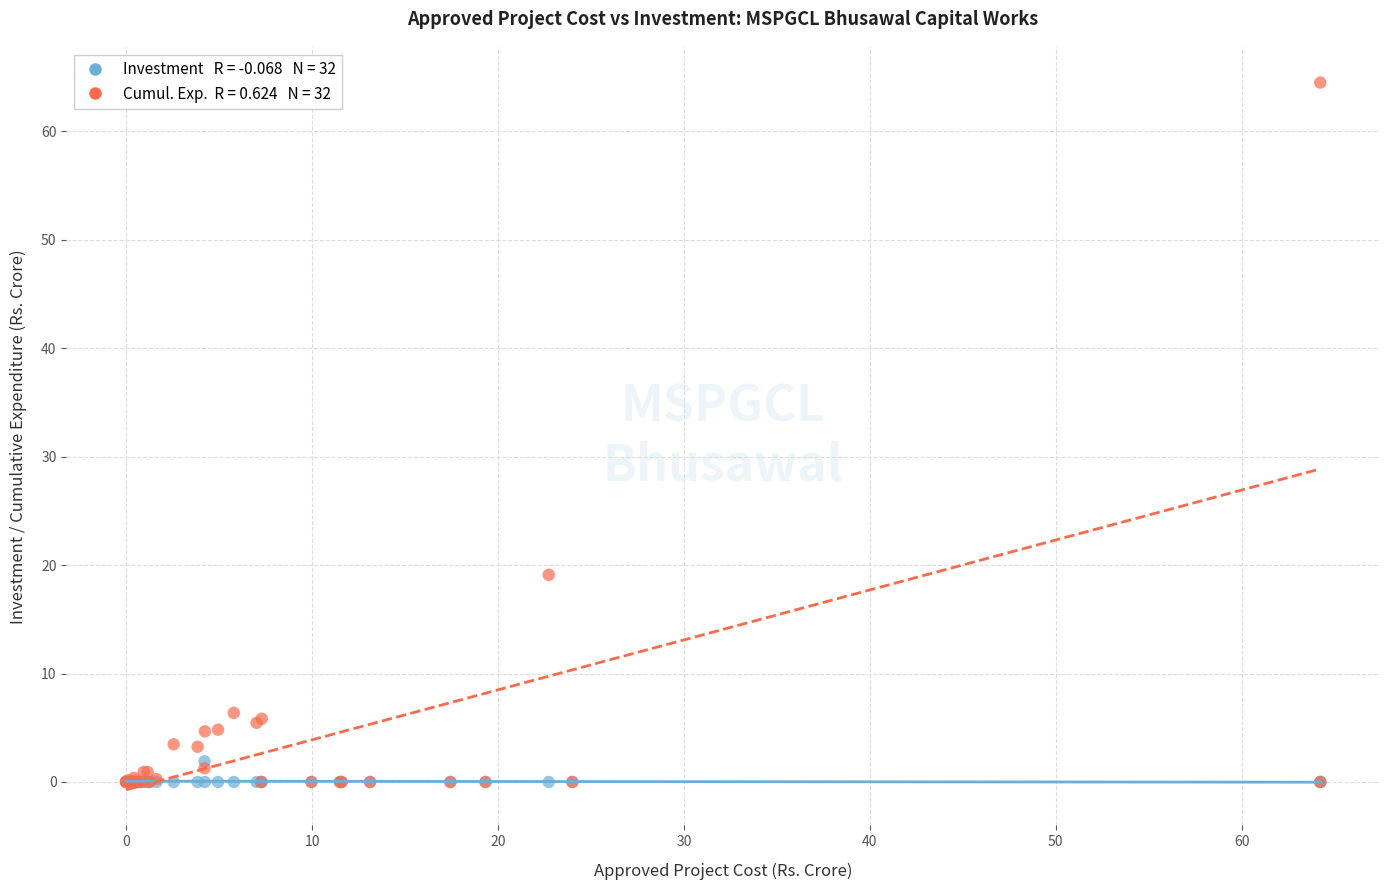

Across all series, what Y value is closest to 32?

19.1